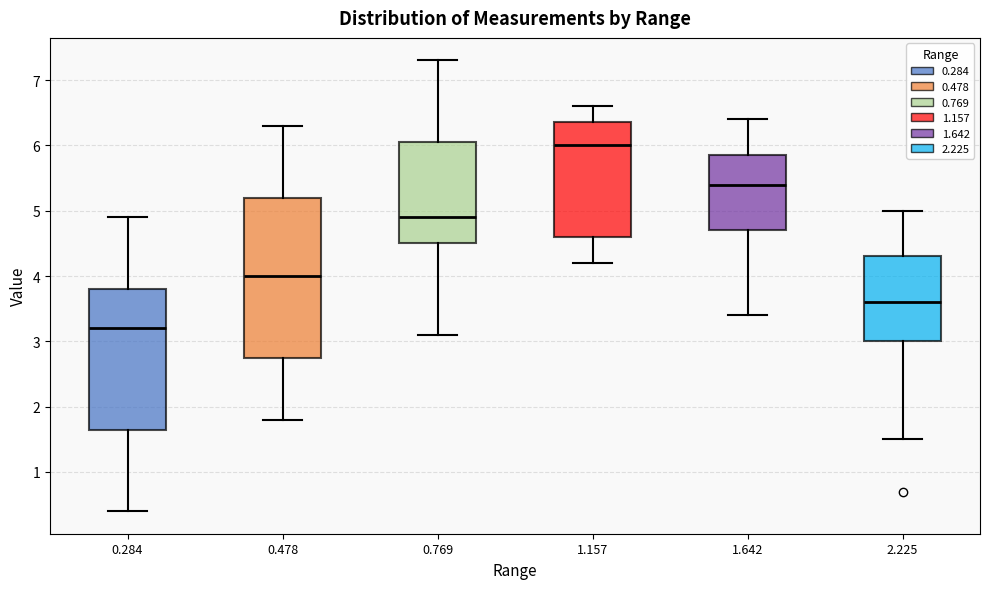

Reading left to right, read every box against the y-axis: the position of its median line, the range the box covers, and the ends of its whiskers. The values are not printed on the chart, so give them approximately, as read against the axis.

0.284: median 3.2, box 1.7 to 3.8, whiskers 0.4 to 4.9
0.478: median 4.0, box 2.8 to 5.2, whiskers 1.8 to 6.3
0.769: median 4.9, box 4.5 to 6.1, whiskers 3.1 to 7.3
1.157: median 6.0, box 4.6 to 6.4, whiskers 4.2 to 6.6
1.642: median 5.4, box 4.7 to 5.9, whiskers 3.4 to 6.4
2.225: median 3.6, box 3.0 to 4.3, whiskers 1.5 to 5.0